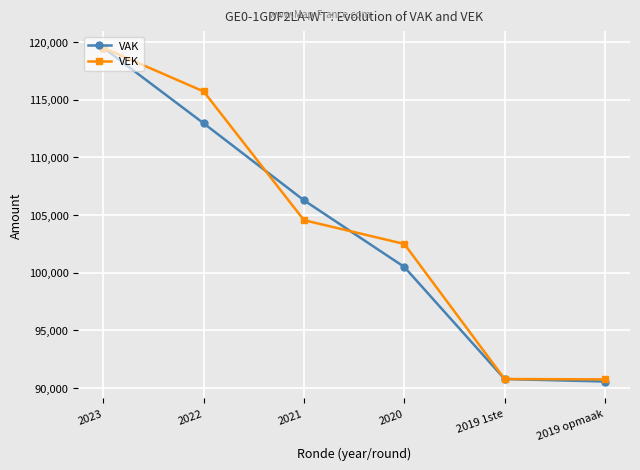

What is the value of the VAK point at the 2nd from the left?

112955